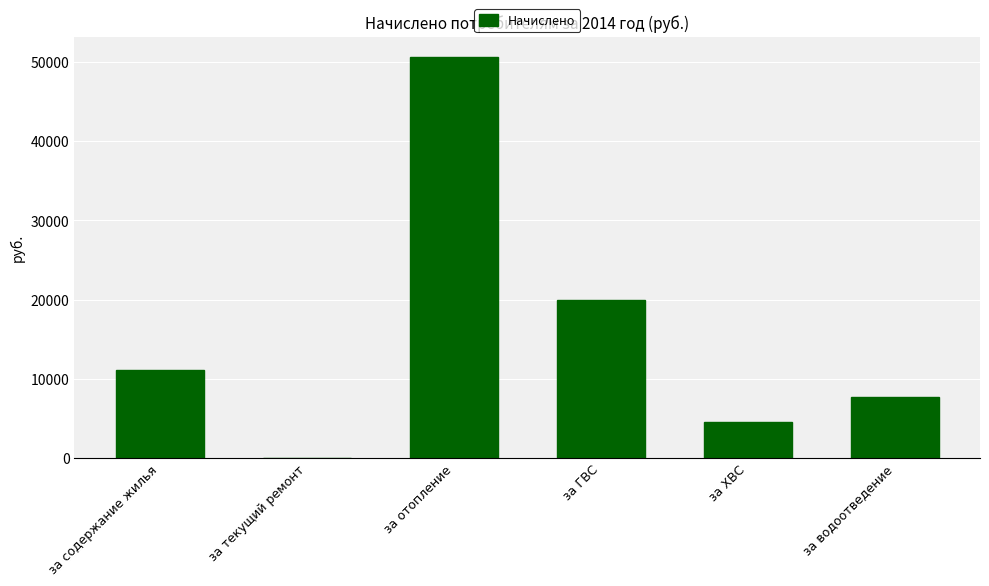

Reading left to right, list all the values displayed in this chart.

11105.2	0.0	50629.4	19887.2	4511.7	7676.7